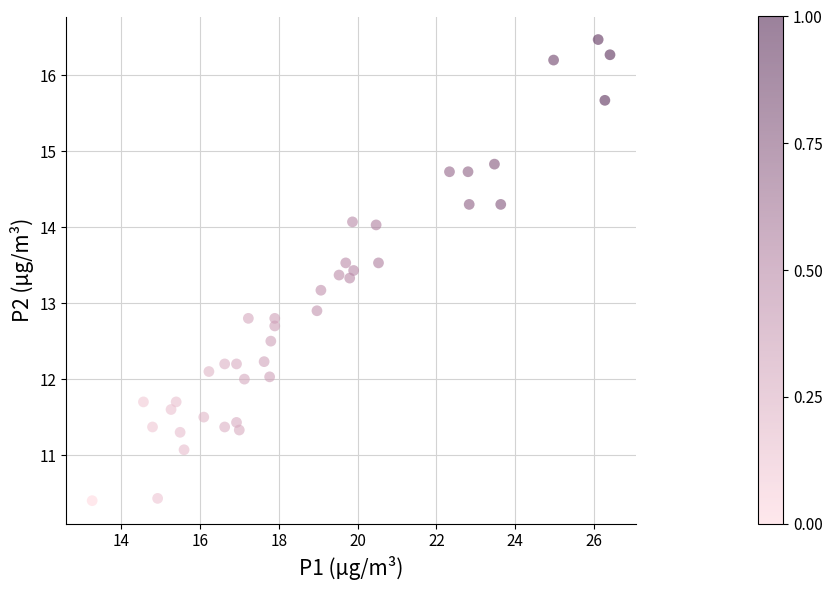

What is the range of X values (max minus min)?

13.1